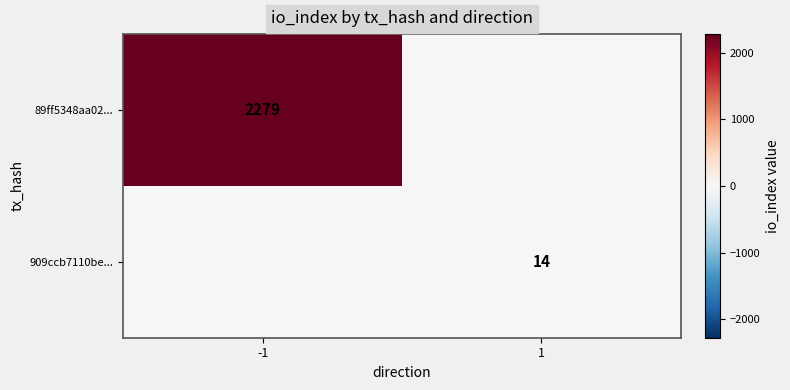

The value of 89ff5348aa02... at -1 is 863. True or false?

False